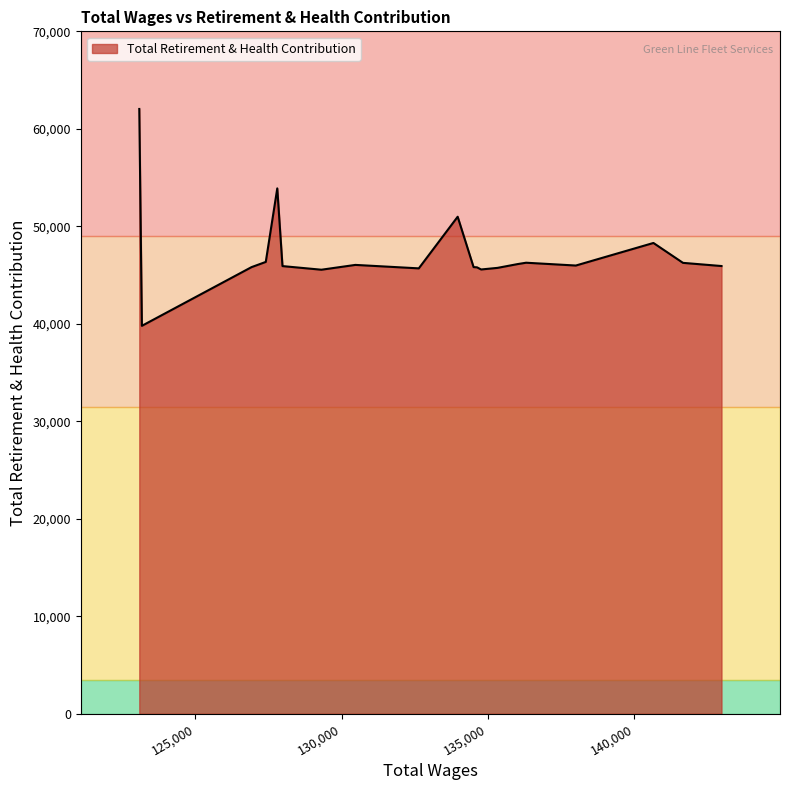

What is the smallest value displayed?

39791